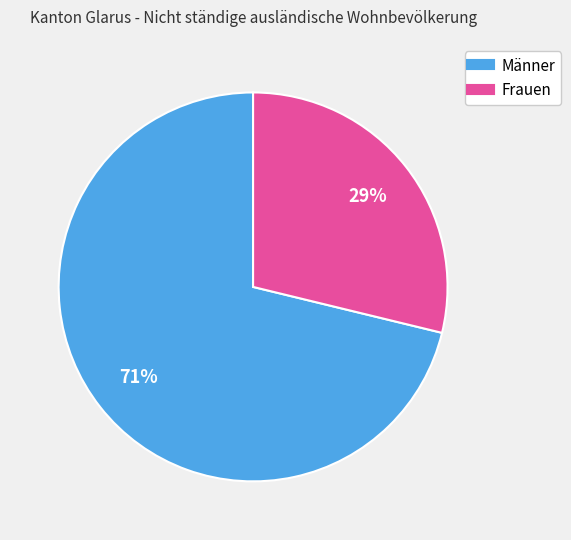

Is the sum of Frauen and Männer greater than half?

Yes